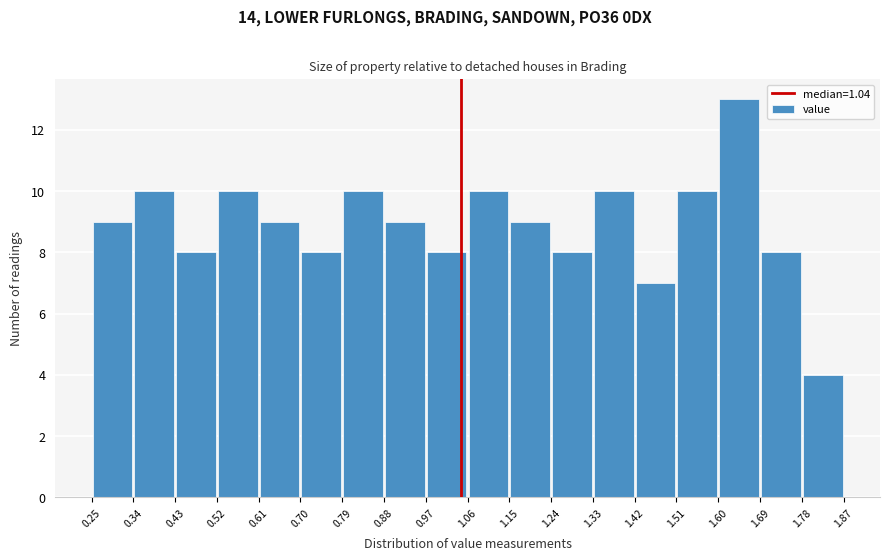

Reading left to right, transcribe this chart: for each bar, give the range it covers on the x-axis and its height. The values are not printed on the chart, so give them approximately, as read against the axis.

0.25 to 0.34: 9
0.34 to 0.43: 10
0.43 to 0.52: 8
0.52 to 0.61: 10
0.61 to 0.70: 9
0.70 to 0.79: 8
0.79 to 0.88: 10
0.88 to 0.97: 9
0.97 to 1.06: 8
1.06 to 1.15: 10
1.15 to 1.24: 9
1.24 to 1.33: 8
1.33 to 1.42: 10
1.42 to 1.51: 7
1.51 to 1.60: 10
1.60 to 1.69: 13
1.69 to 1.78: 8
1.78 to 1.87: 4